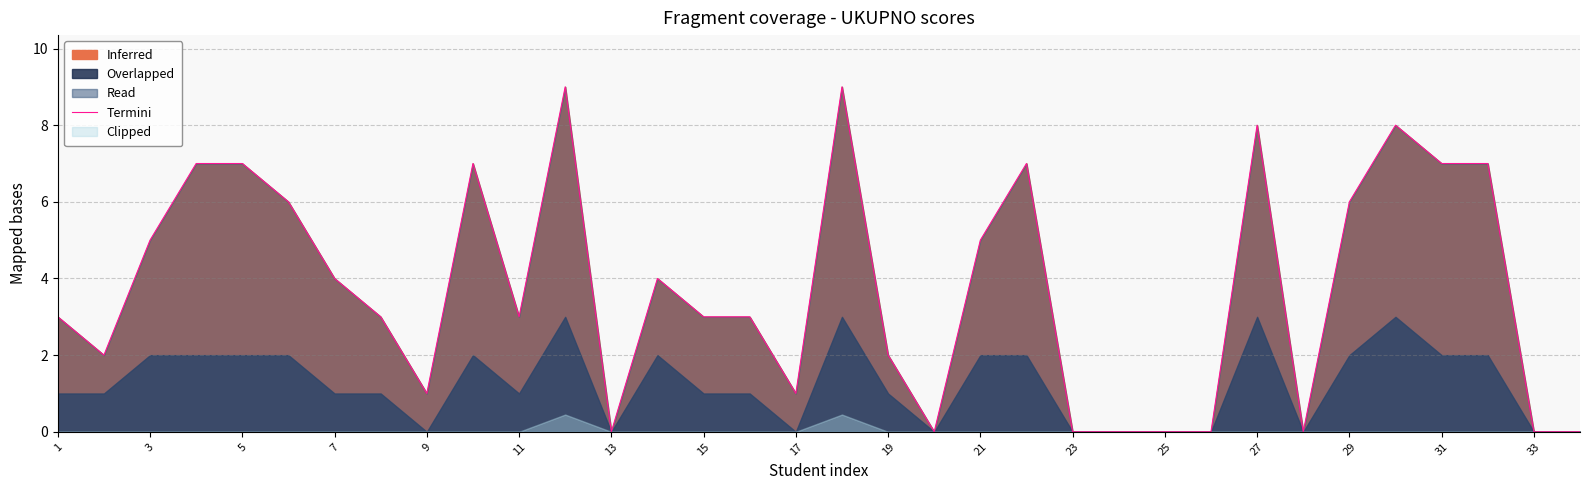

What is the maximum value shown in the chart?

9